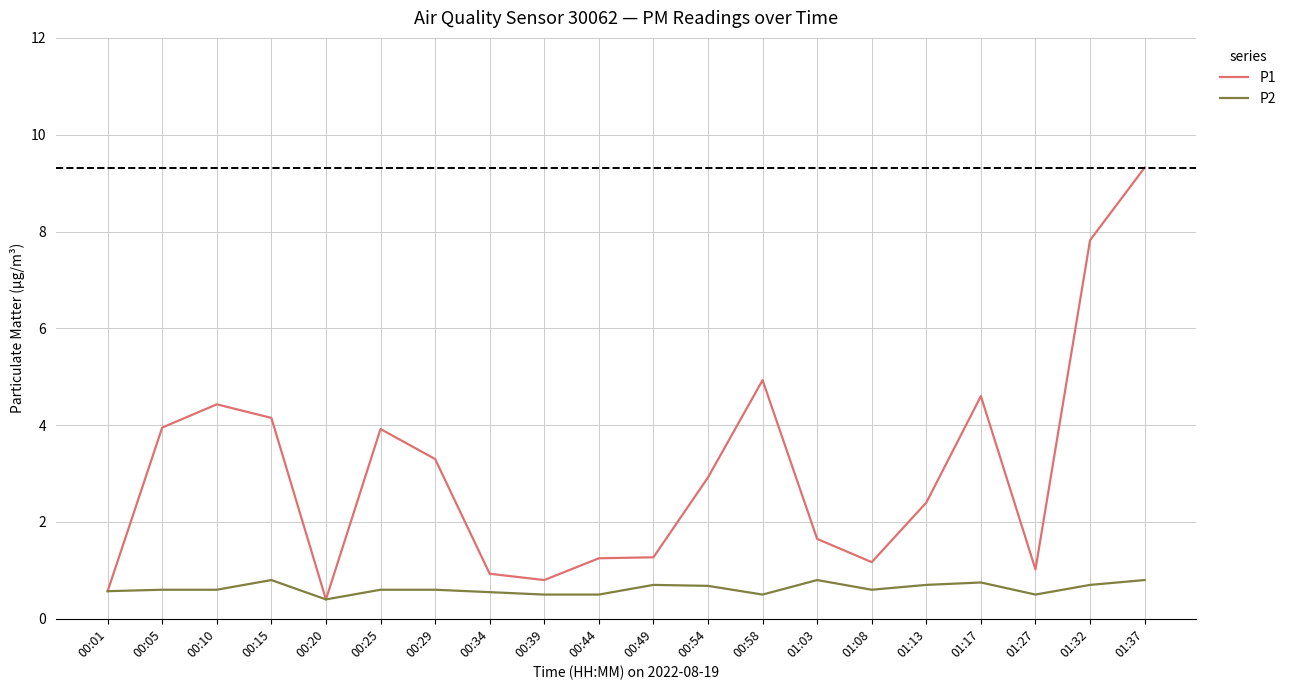

Is the value of P2 at 01:27 greater than the value of P1 at 00:05?

No